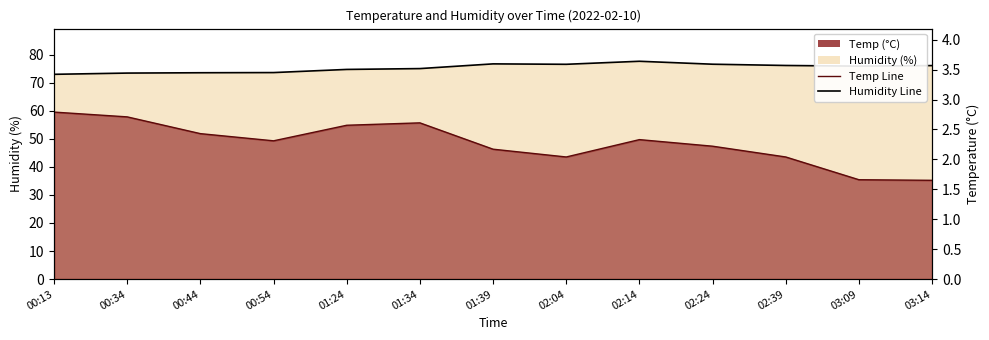

How many interior local valleys does the Humidity Line series have?

2